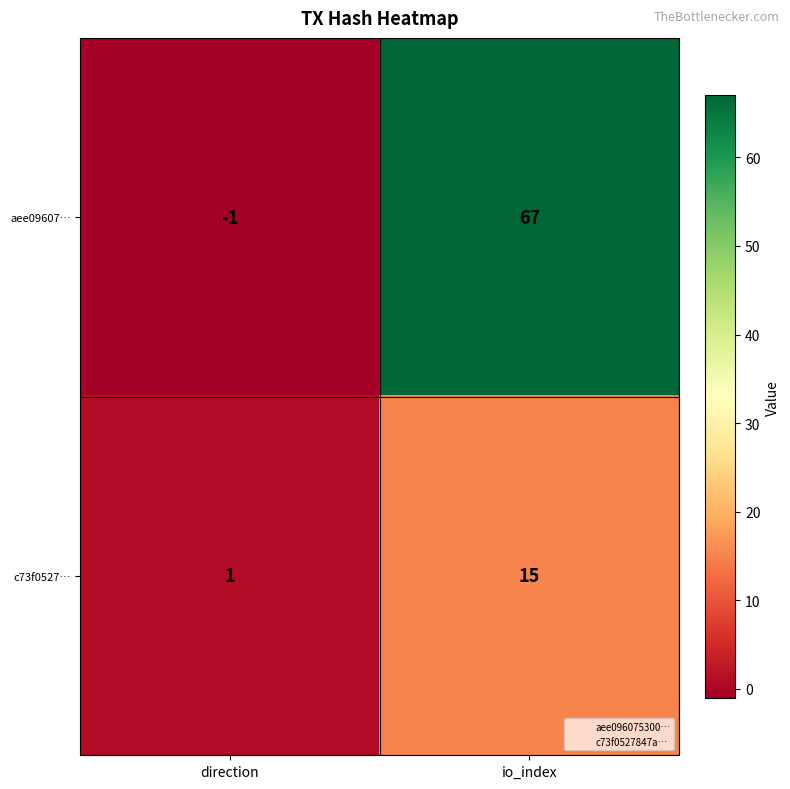

Which series has the widest spread of values?

aee09607…